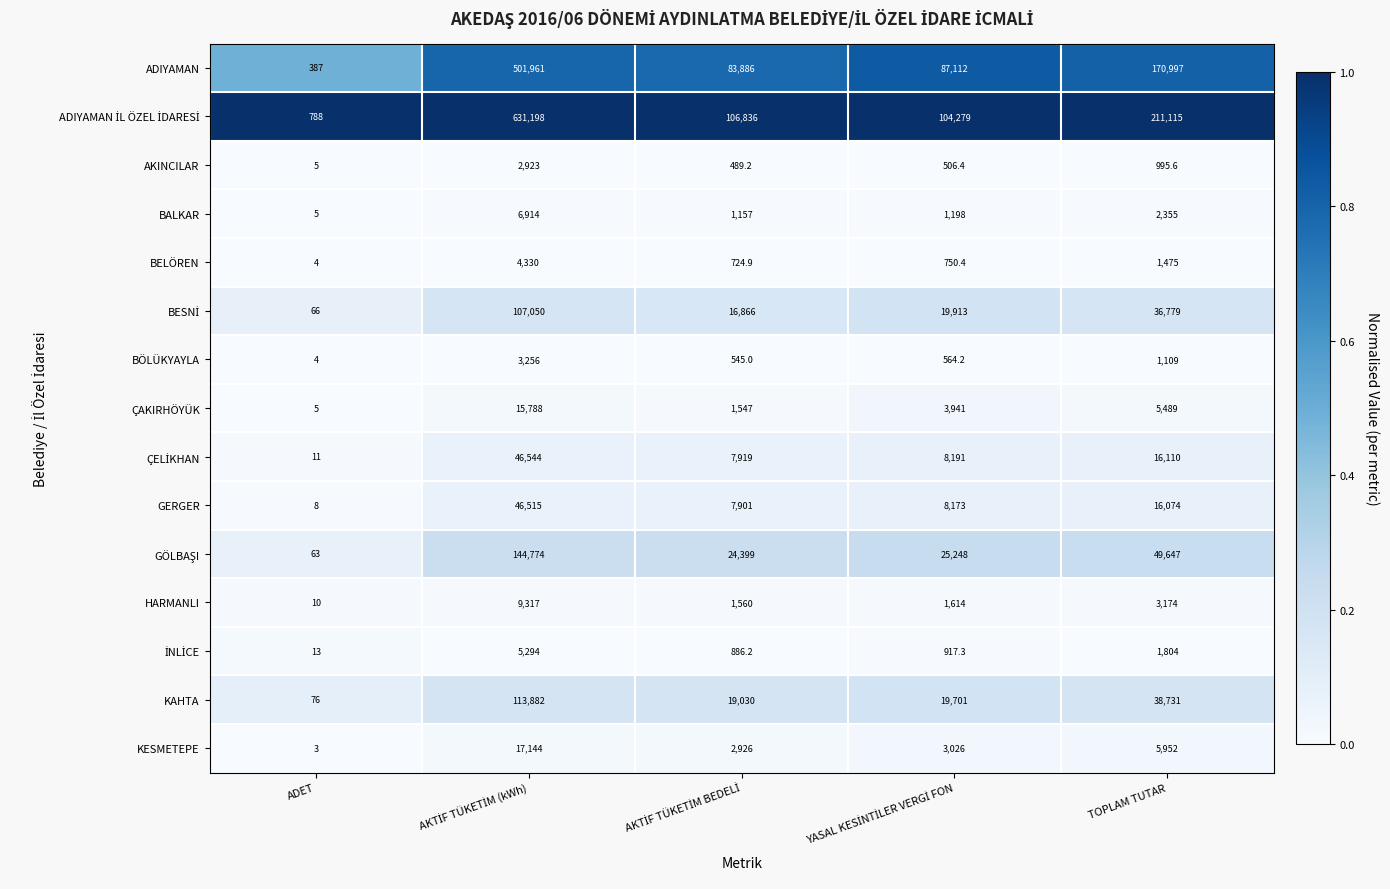

What is the maximum value shown in the chart?

631198.0